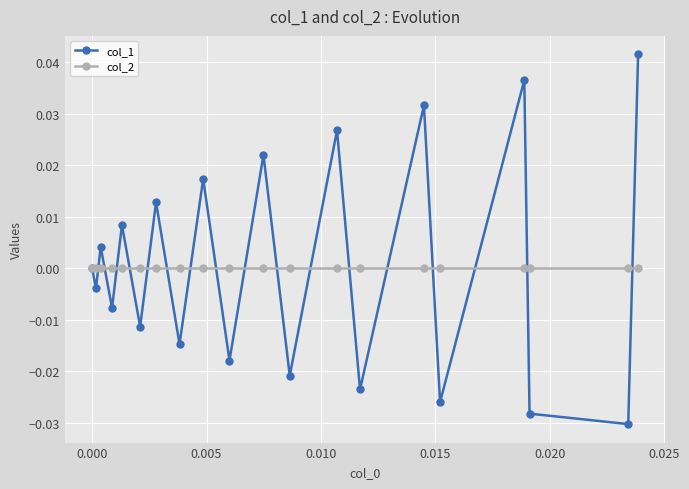

Rank the series by their maximum value, from lowest to highest.

col_2, col_1